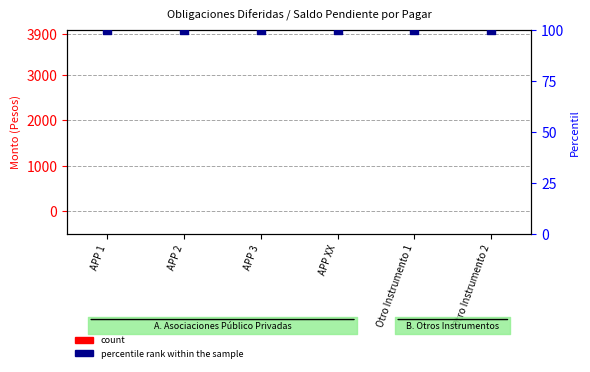

Which series has the largest total across all categories?

percentile rank within the sample